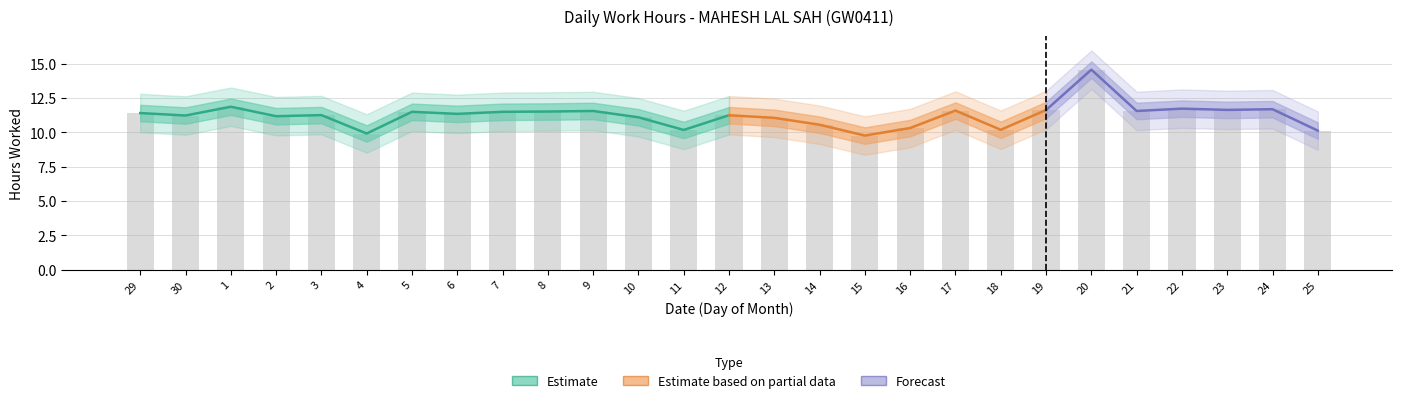

Where does the data first go above 11?

29